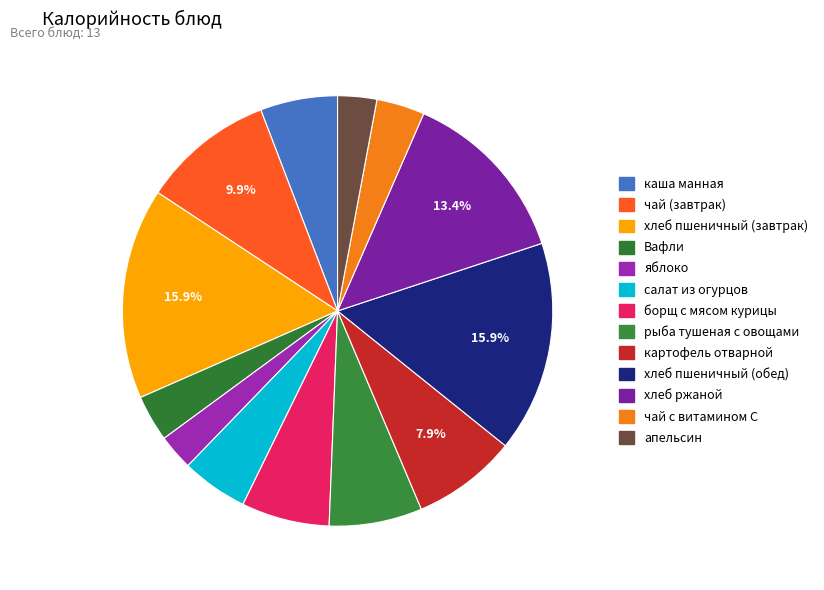

What is the smallest slice in the pie chart?

яблоко